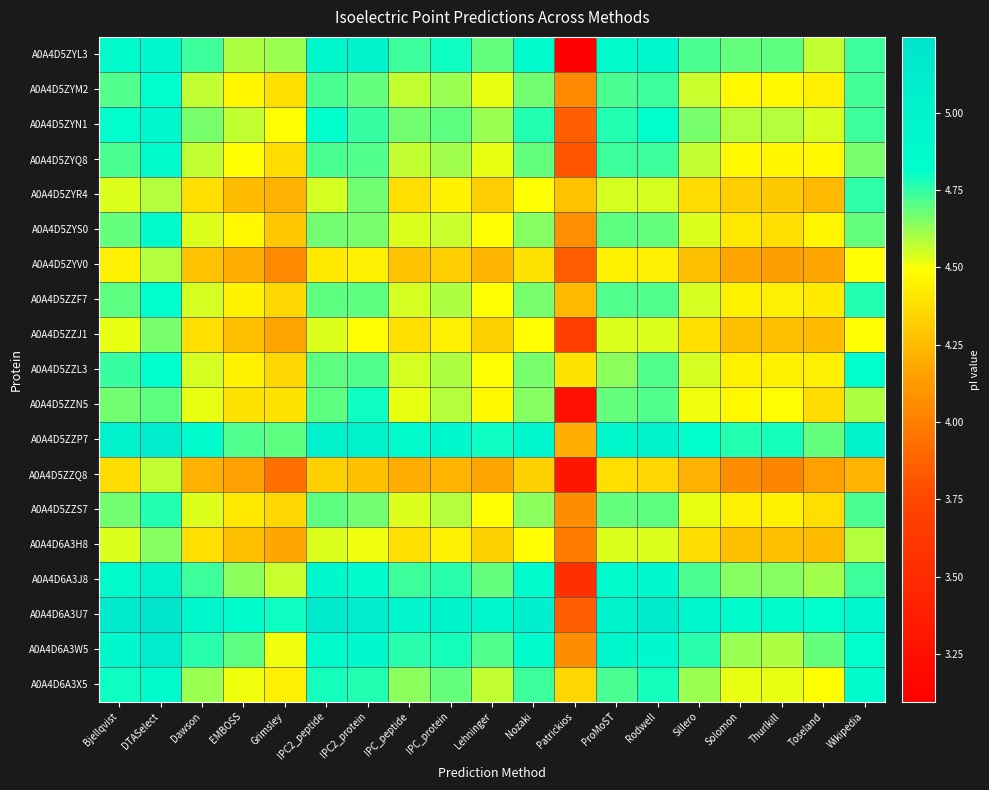

Which series has the largest total across all categories?

A0A4D6A3U7